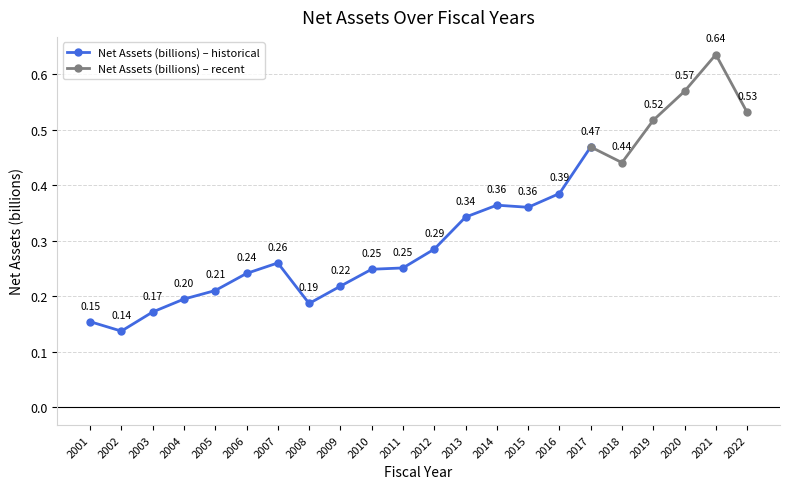

Which category has the lowest value across all series?

2002